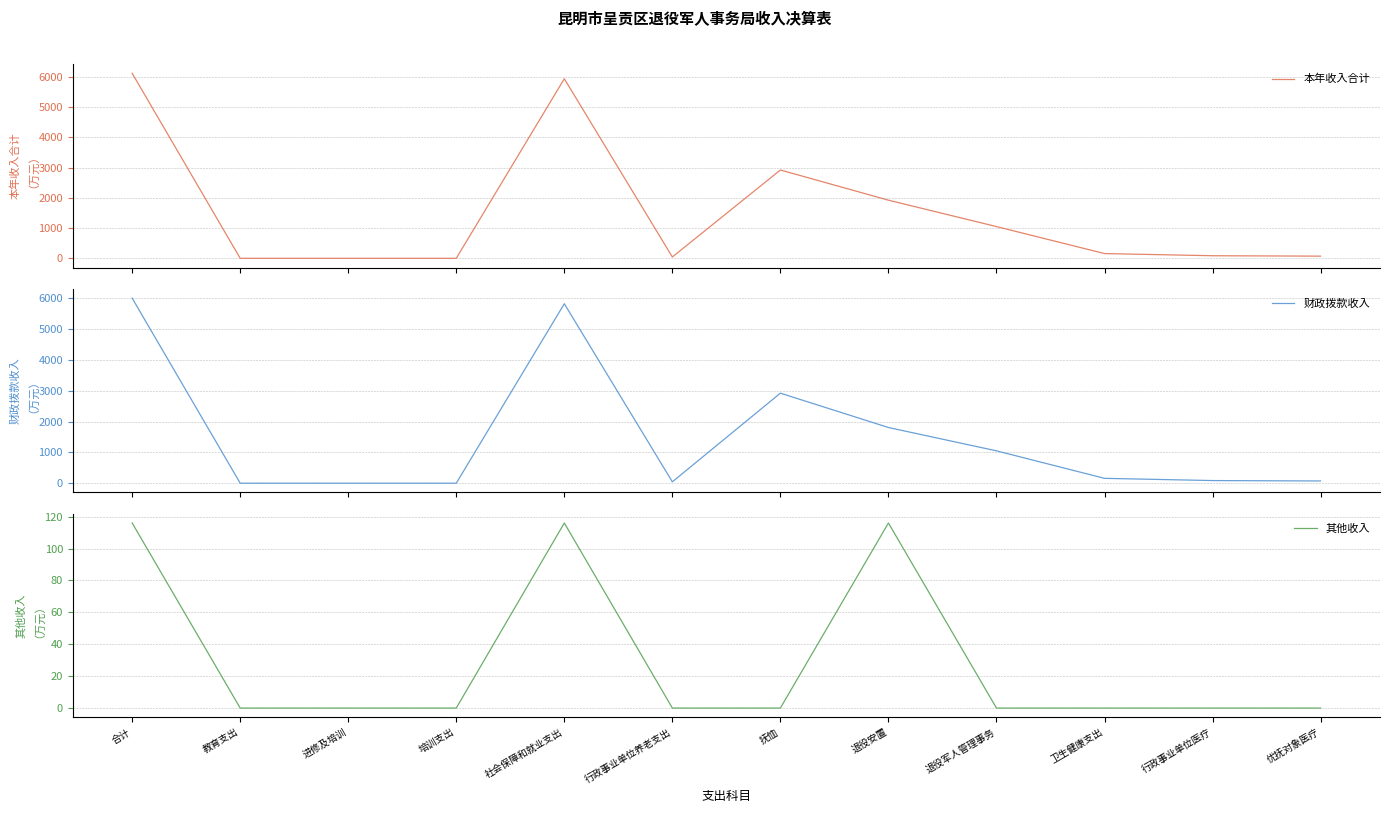

What is the difference between the maximum and minimum values in the 本年收入合计 series?

6116.1